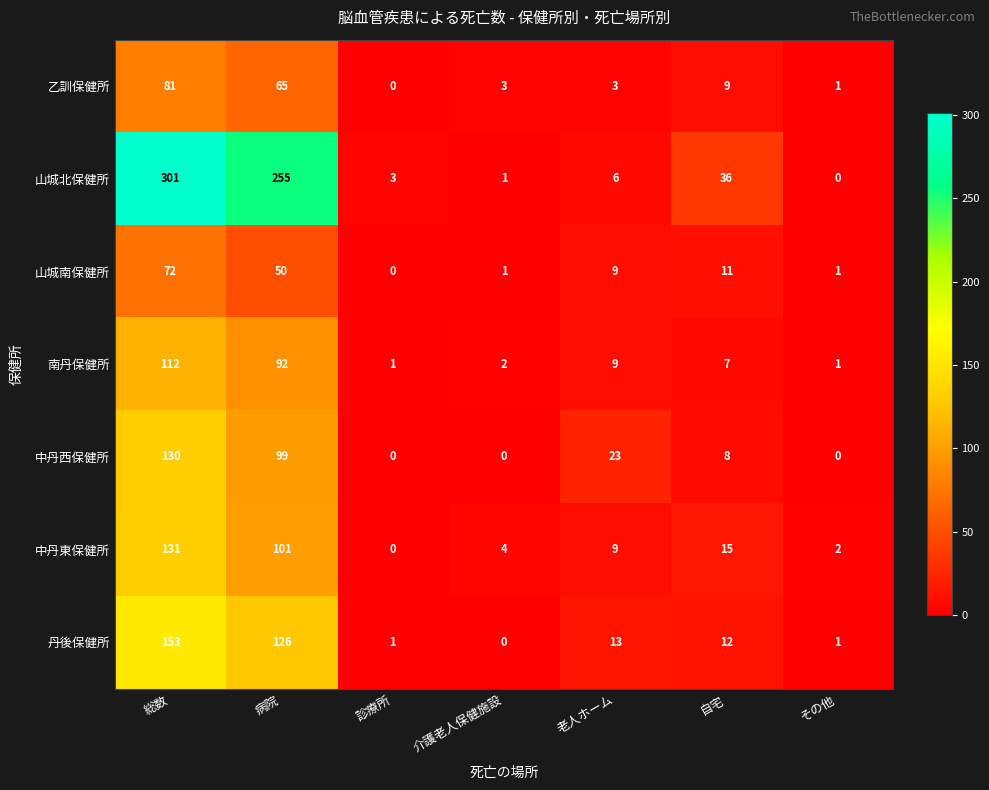

What is the sum of all 山城南保健所 values?

144